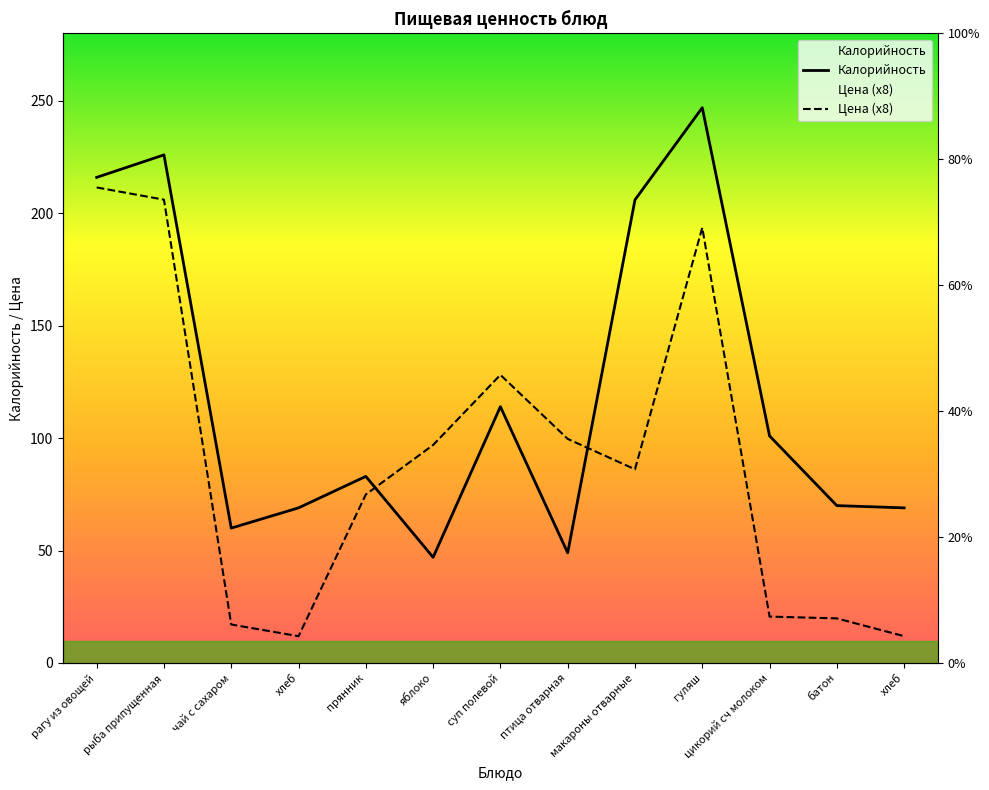

Does the chart display data point markers on the line(s)?

No